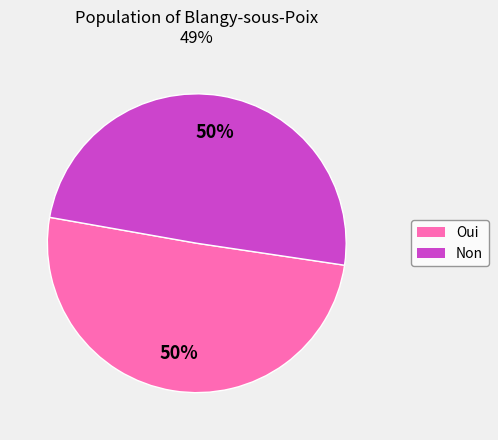

Count the number of slices in the pie.

2